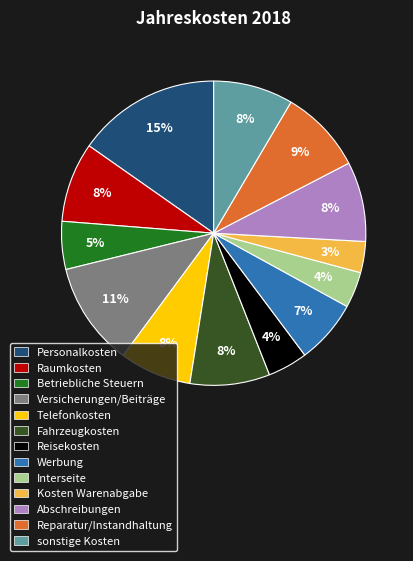

Which category has the smallest portion of the pie?

Kosten Warenabgabe